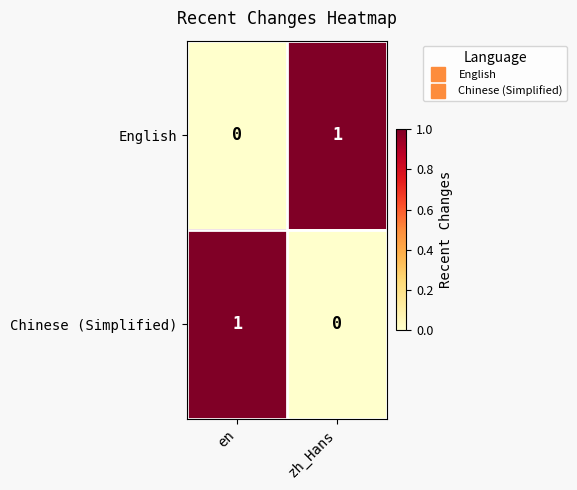

What is the difference between the highest and lowest values at zh_Hans?

1